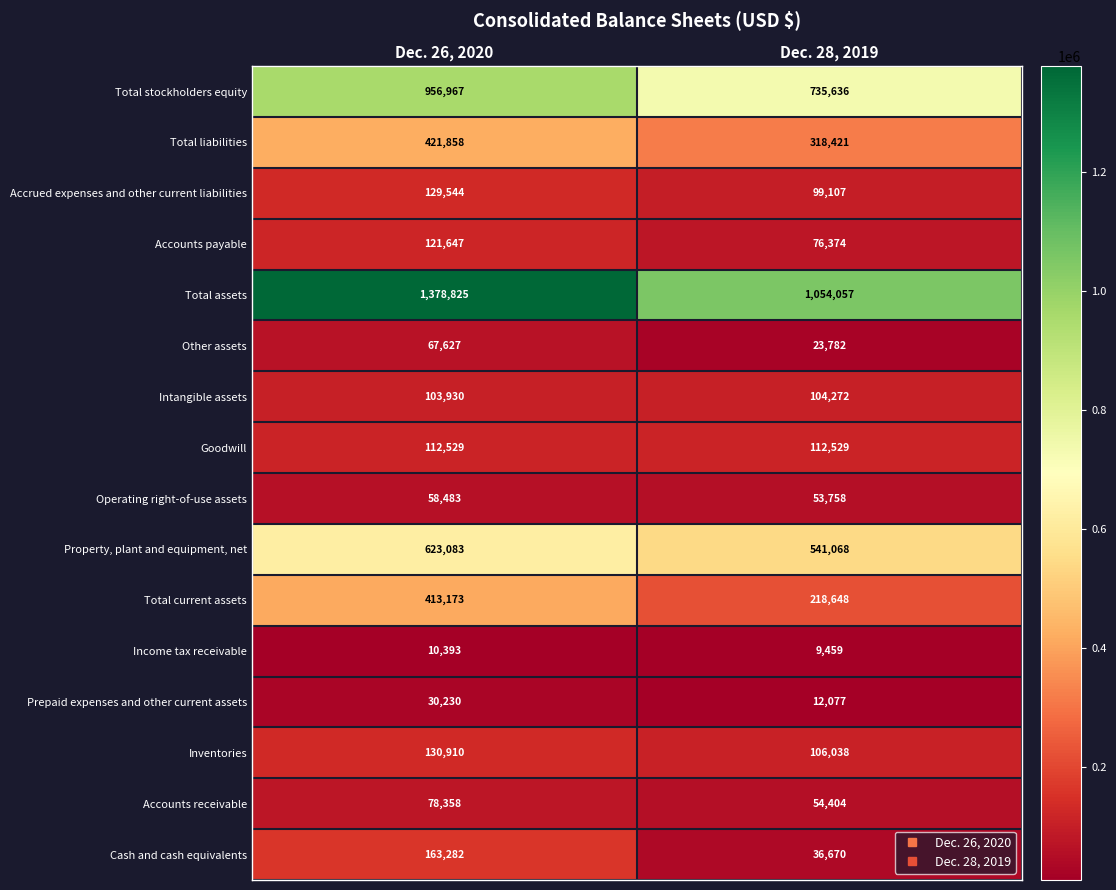

The value of Other assets at Dec. 26, 2020 is 100451. True or false?

False